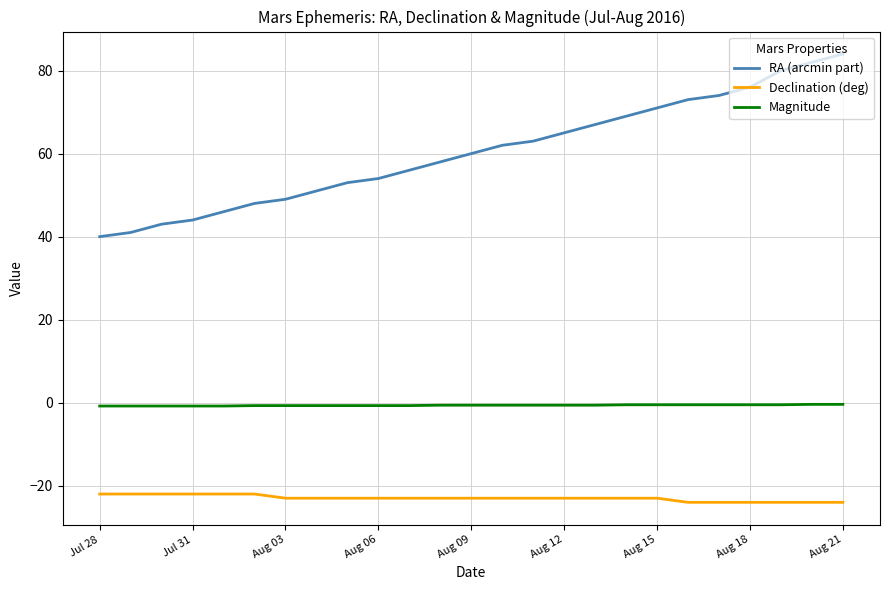

Which series has the widest spread of values?

RA (arcmin part)